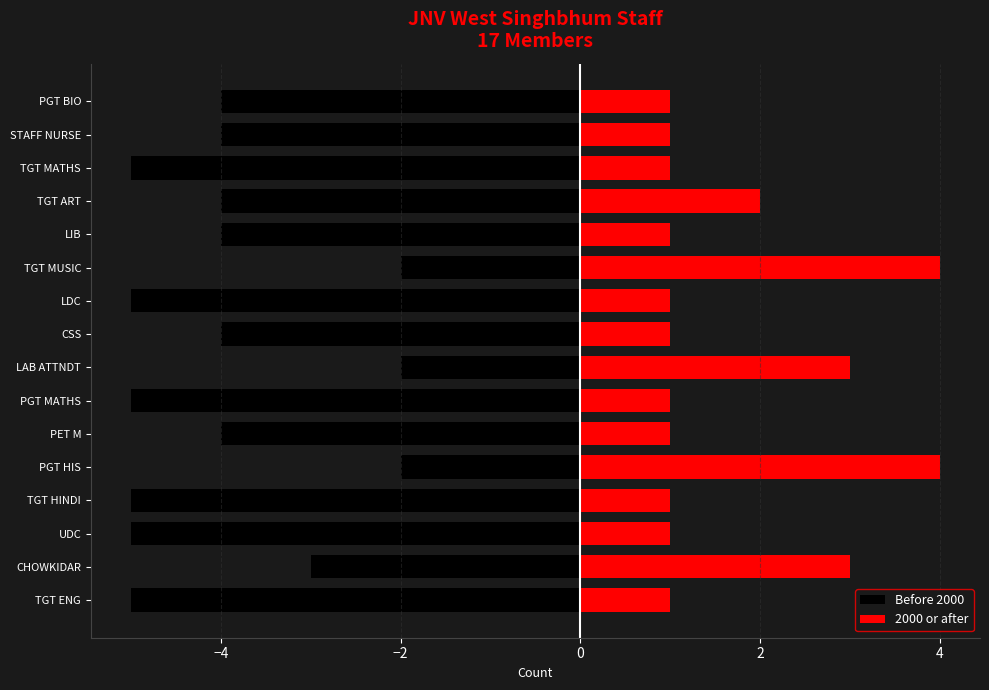

At TGT MUSIC, list the series in order from smallest to largest.

Before 2000, 2000 or after